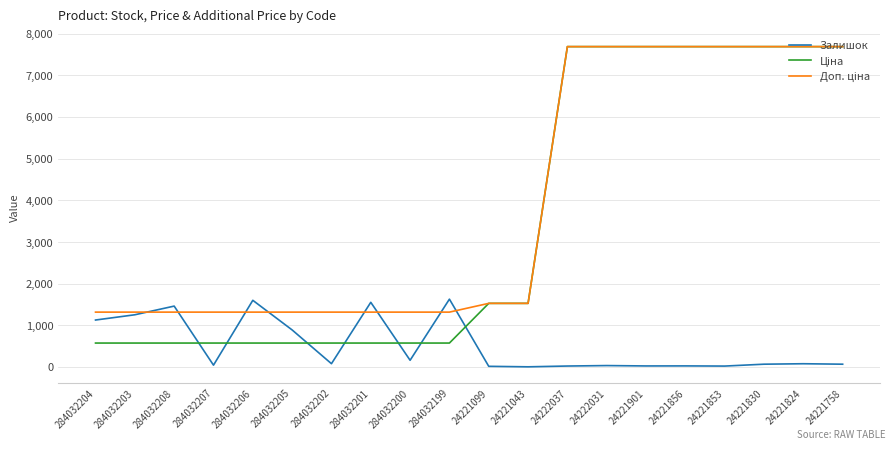

What is the maximum value shown in the chart?

7688.0